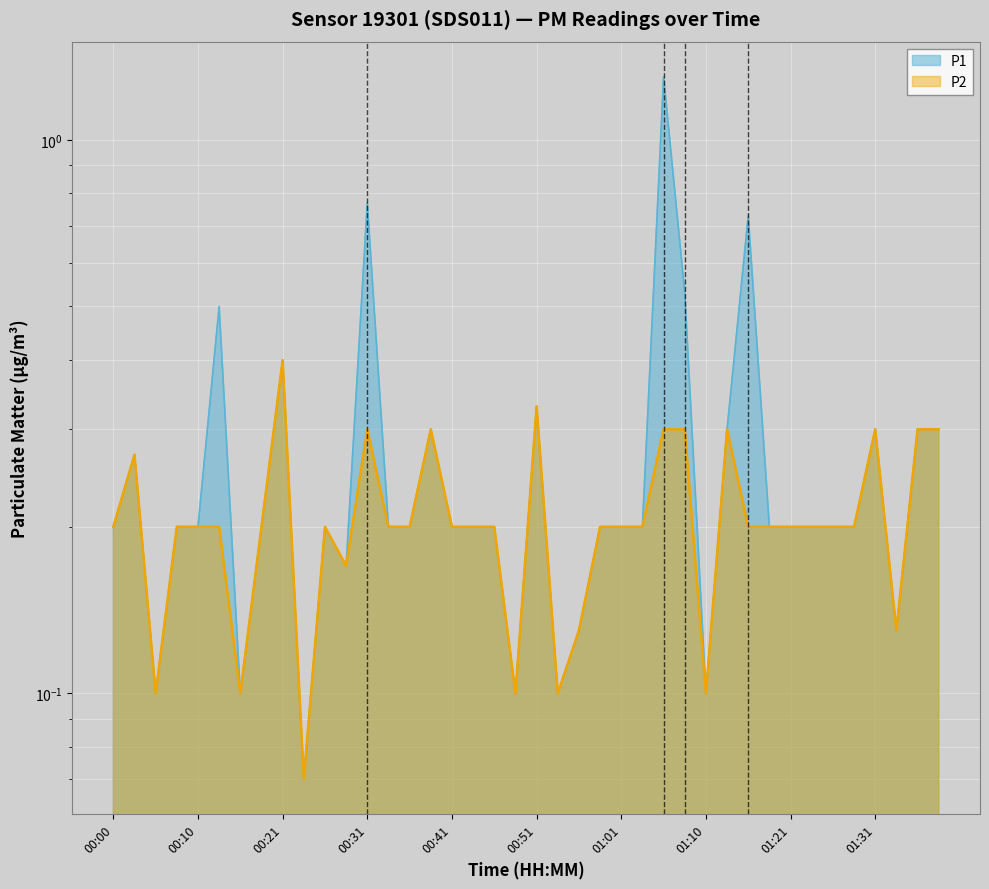

The P2 series shows 0.2 at 00:28. True or false?

True